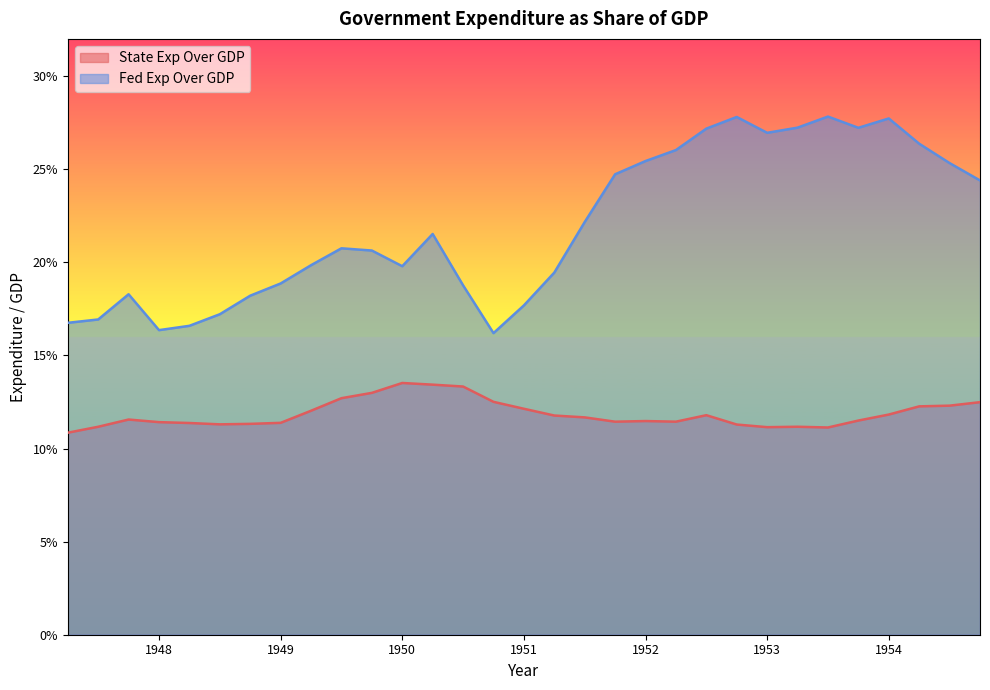

Which has a higher value, 1953.0 or 1952.0?

1952.0